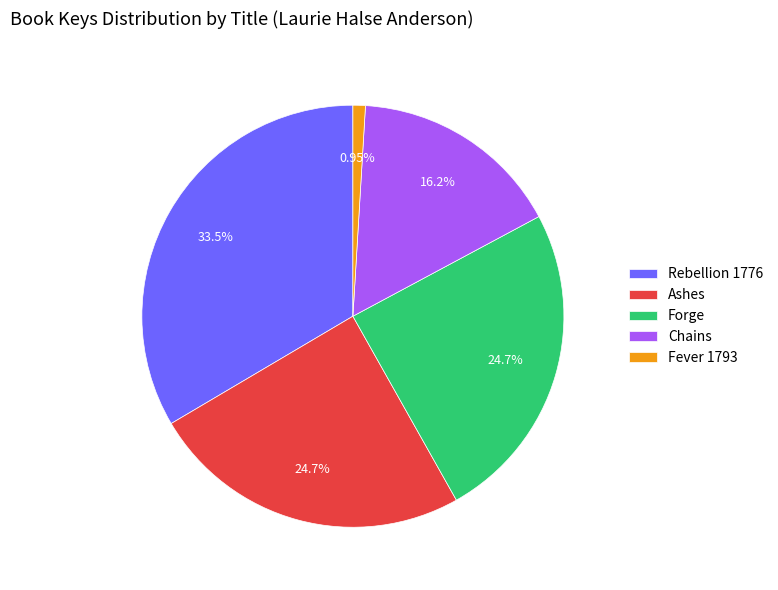

How many slices are in this pie chart?

5